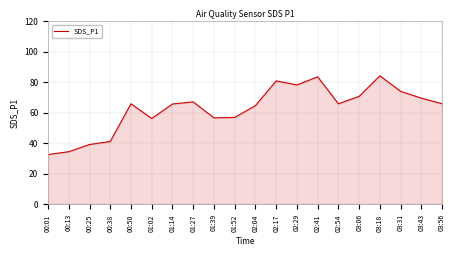

Between 01:39 and 02:04, which is larger?

02:04